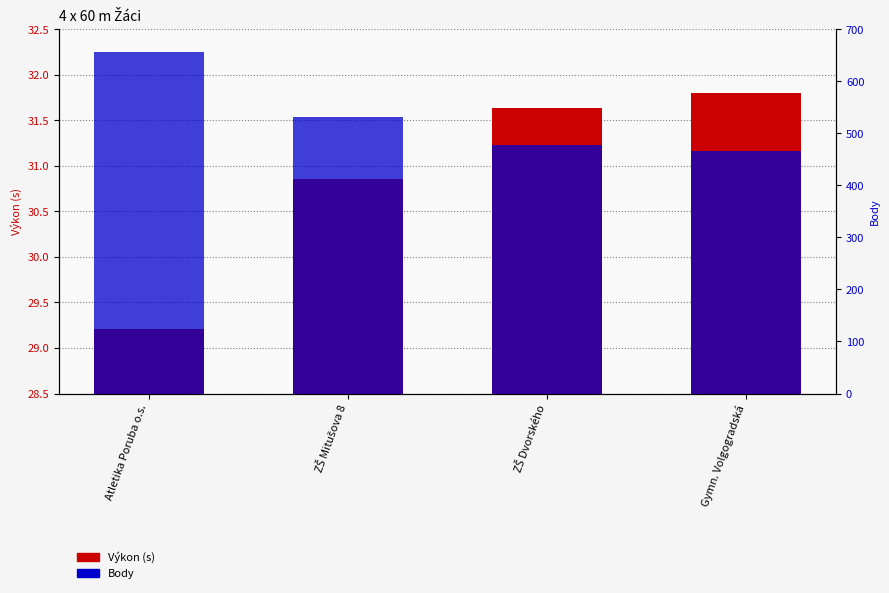

List the series in order of their peak value, lowest first.

Výkon (s), Body